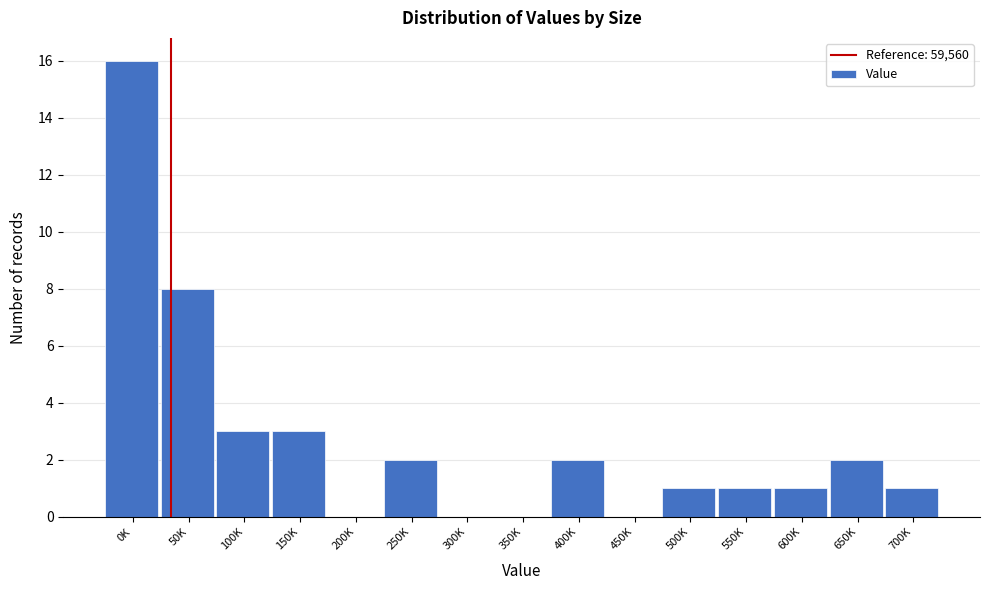

Reading right to left, list all the values displayed in this chart.

700K=1	650K=2	600K=1	550K=1	500K=1	450K=0	400K=2	350K=0	300K=0	250K=2	200K=0	150K=3	100K=3	50K=8	0K=16